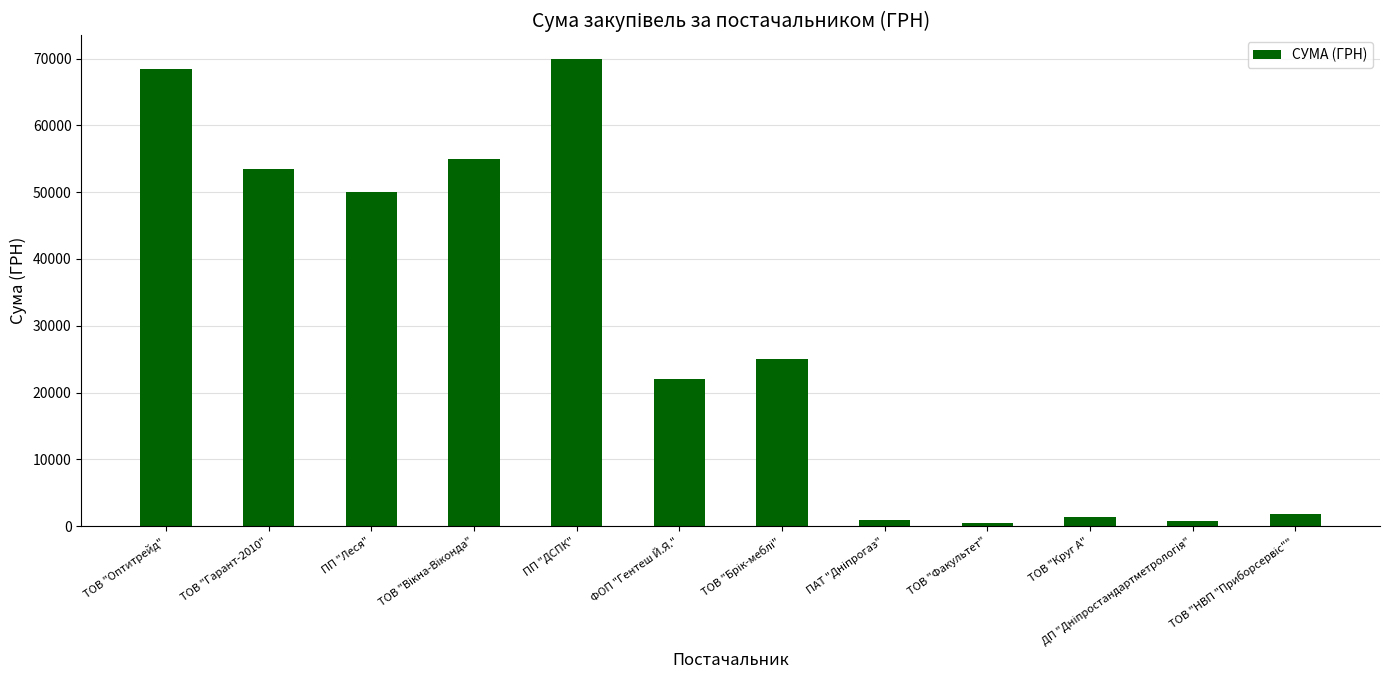

The chart shows a value of 18652.0 at ПП "ДСПК". True or false?

False